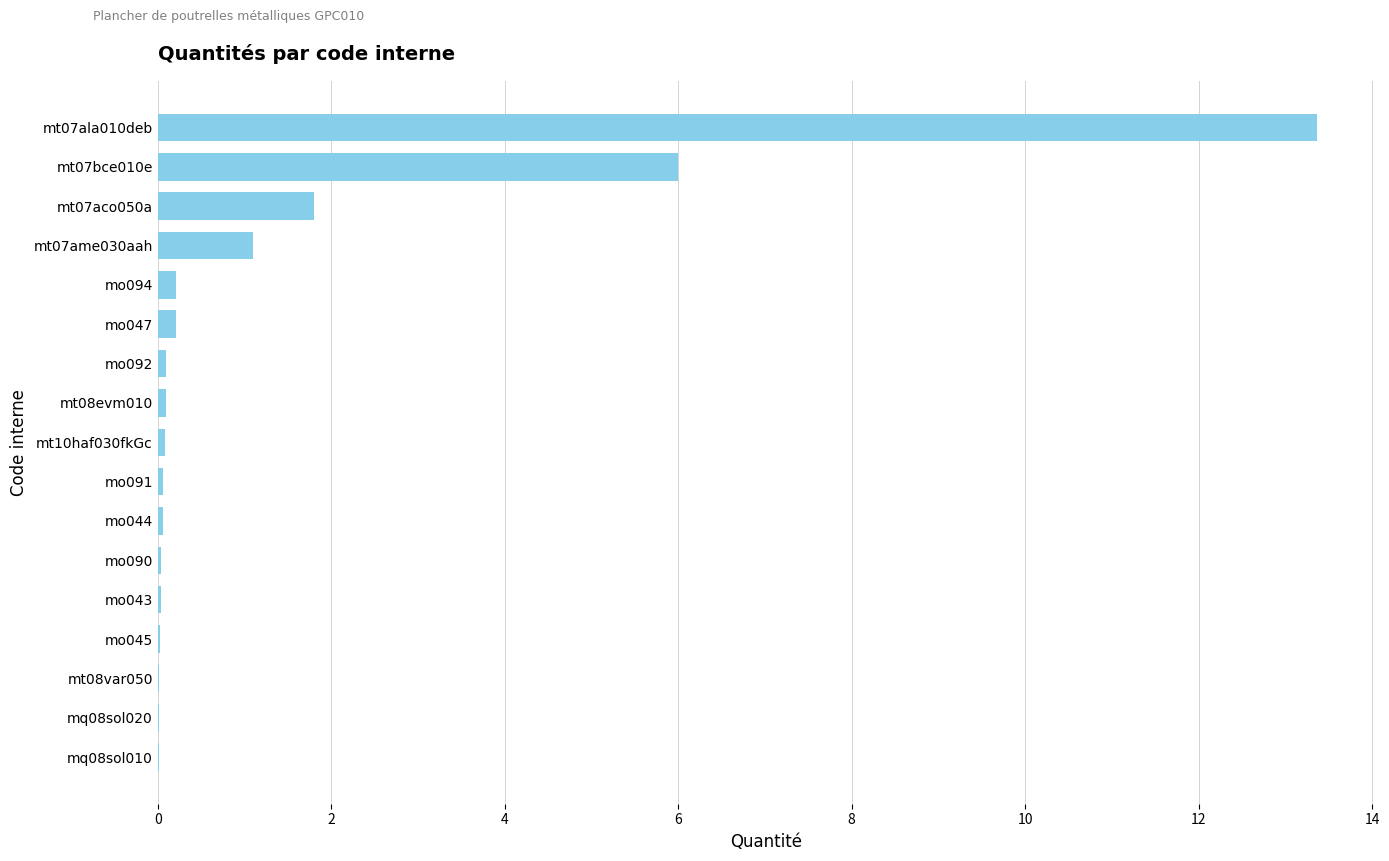

True or false: the data shows 0.0 at mt08var050.

True